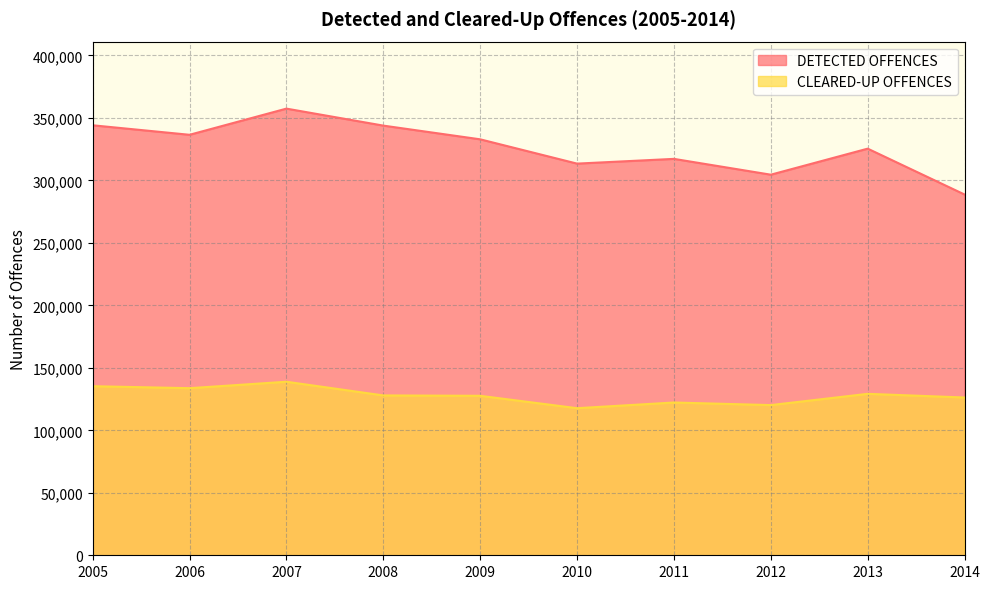

What is the difference between the DETECTED OFFENCES values at 2014 and 2009?

44169